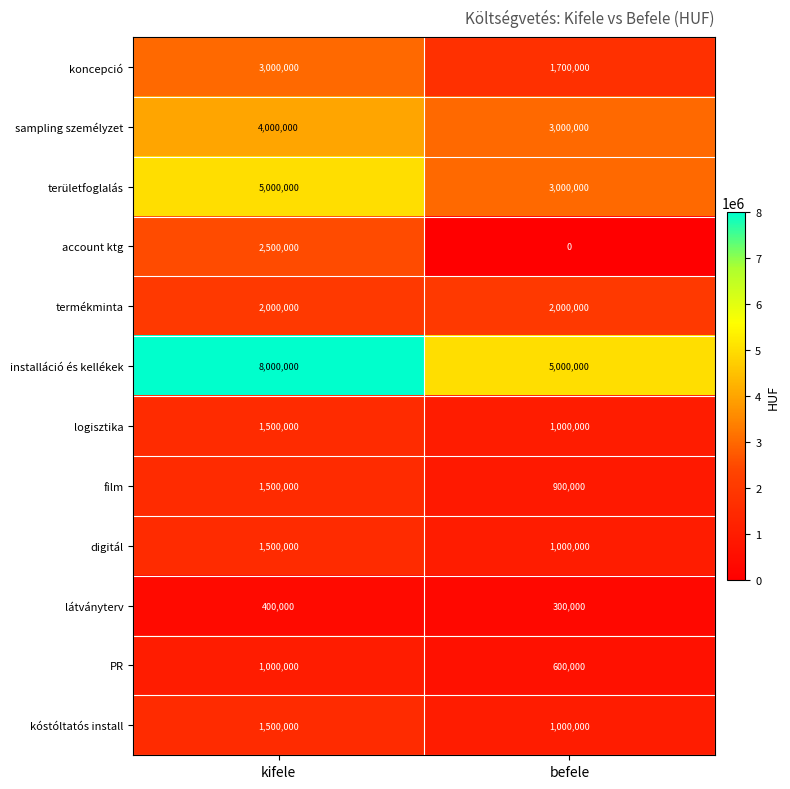

Reading left to right, what are all the values shown in this chart?

koncepció: kifele=3000000	befele=1700000
sampling személyzet: kifele=4000000	befele=3000000
területfoglalás: kifele=5000000	befele=3000000
account ktg: kifele=2500000	befele=0
termékminta: kifele=2000000	befele=2000000
installáció és kellékek: kifele=8000000	befele=5000000
logisztika: kifele=1500000	befele=1000000
film: kifele=1500000	befele=900000
digitál: kifele=1500000	befele=1000000
látványterv: kifele=400000	befele=300000
PR: kifele=1000000	befele=600000
kóstóltatós install: kifele=1500000	befele=1000000